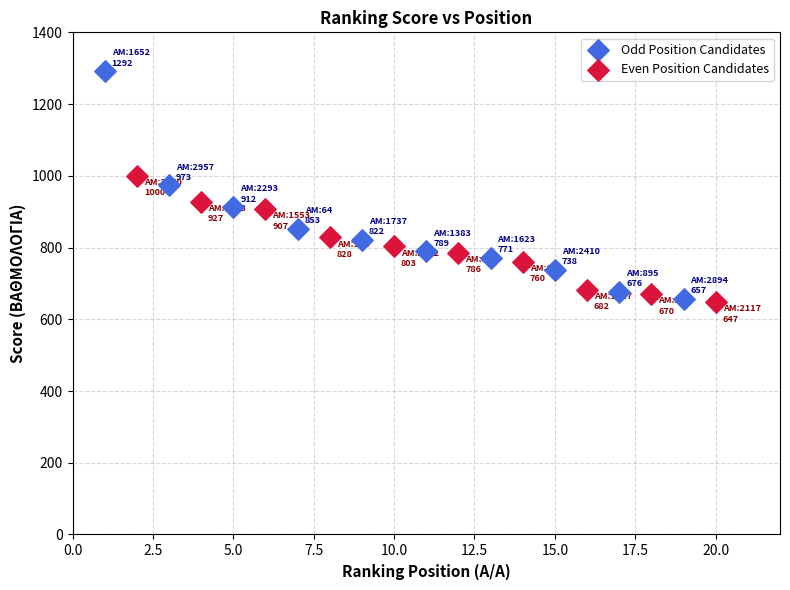

Which series contains the highest Y value?

Odd Position Candidates